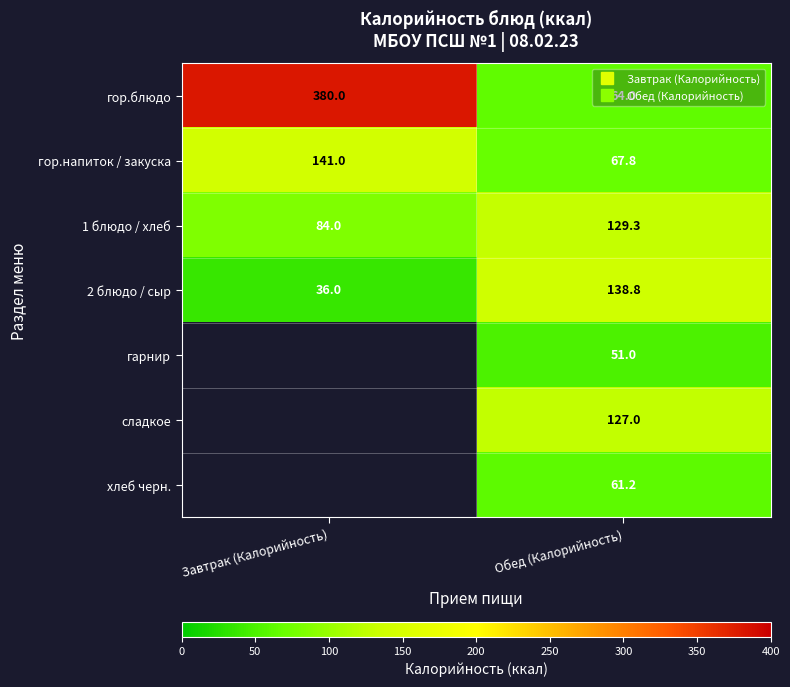

The value of гор.напиток / закуска at Обед (Калорийность) is 67.8. True or false?

True